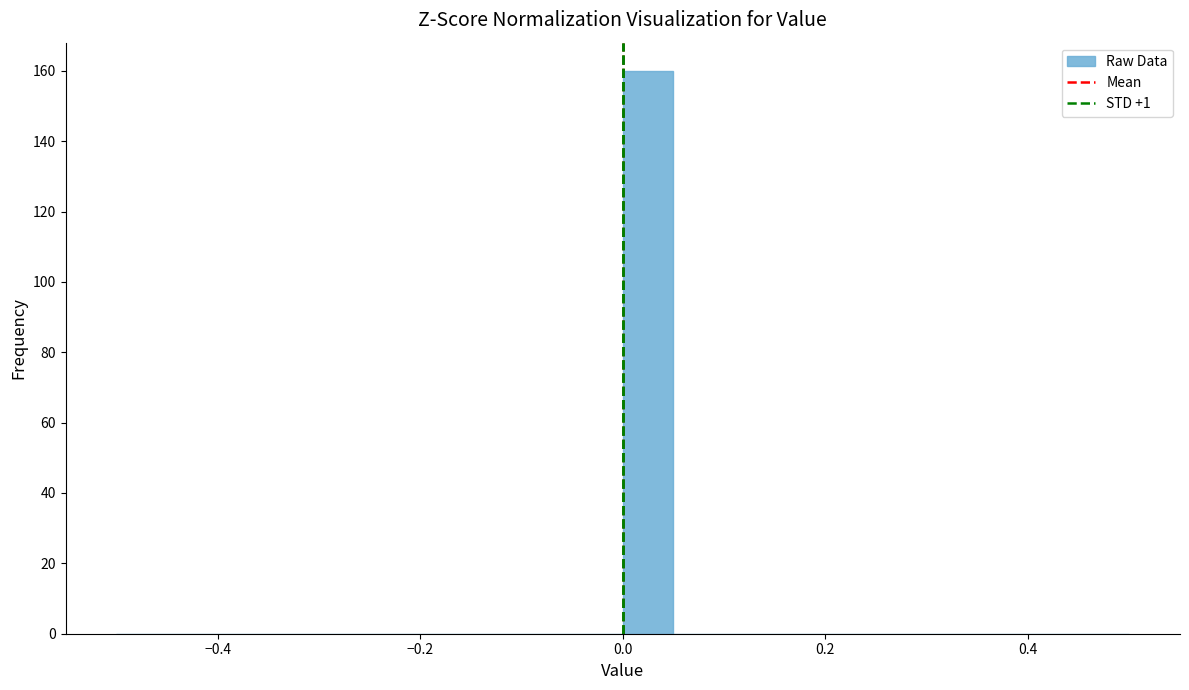

Read against the x-axis, roughly where is the centre of the tallest bar?

0.02